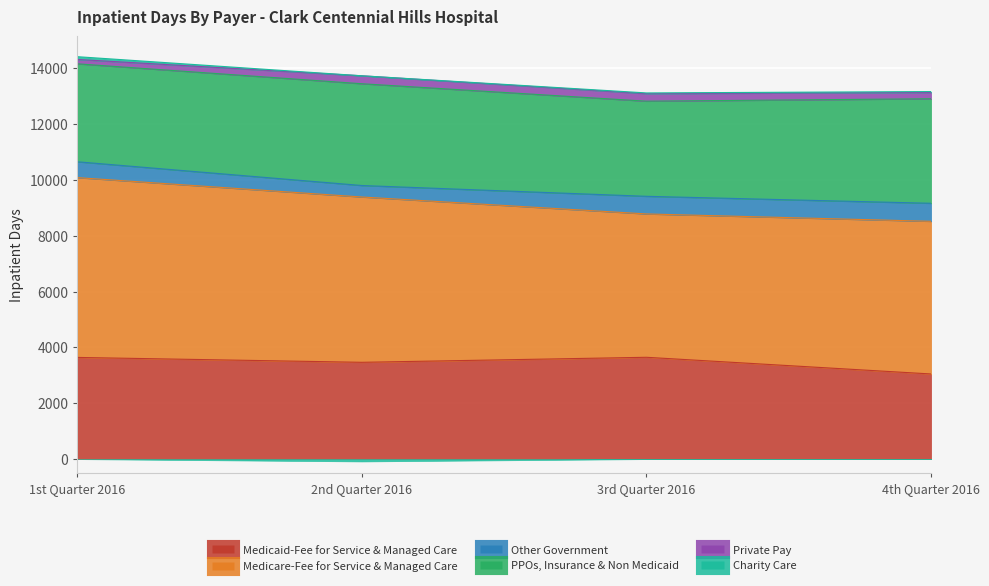

Which series has the largest range (max minus min)?

Medicare-Fee for Service & Managed Care